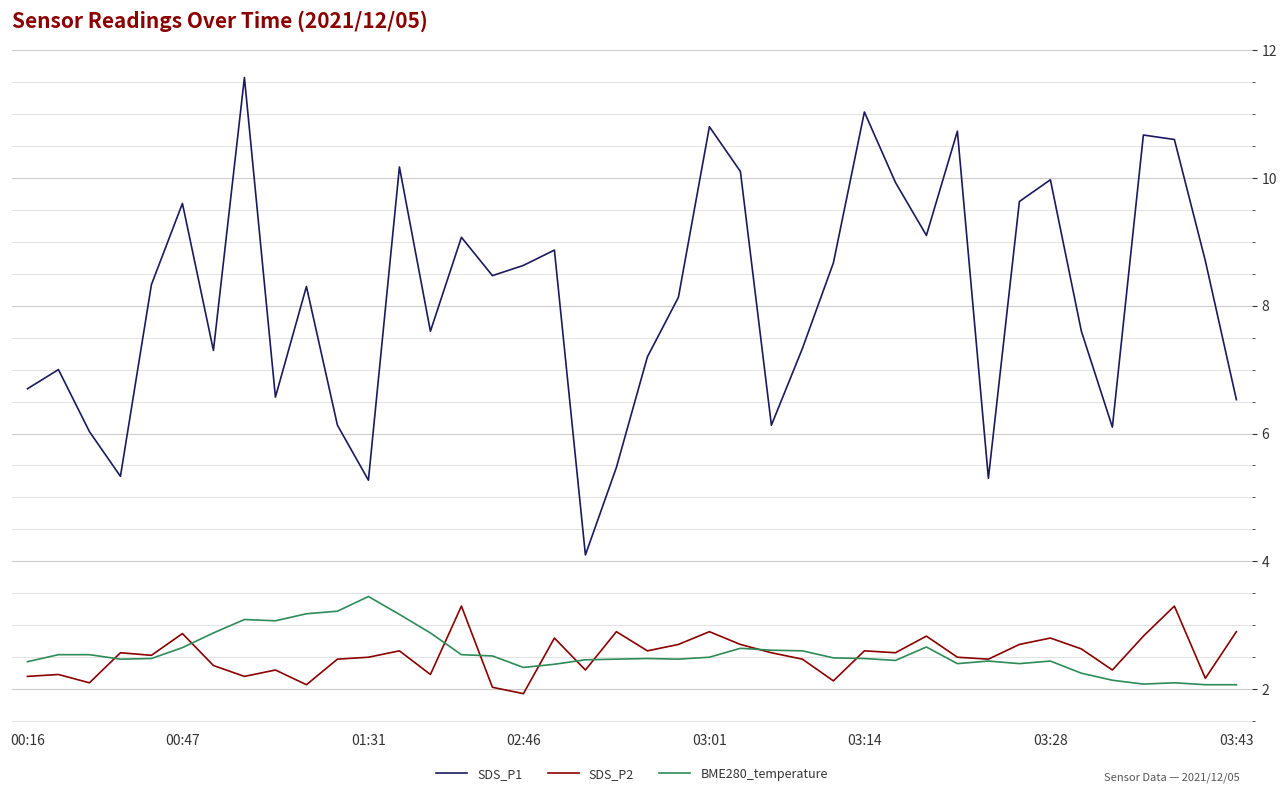

True or false: SDS_P1 and SDS_P2 intersect in this chart.

False